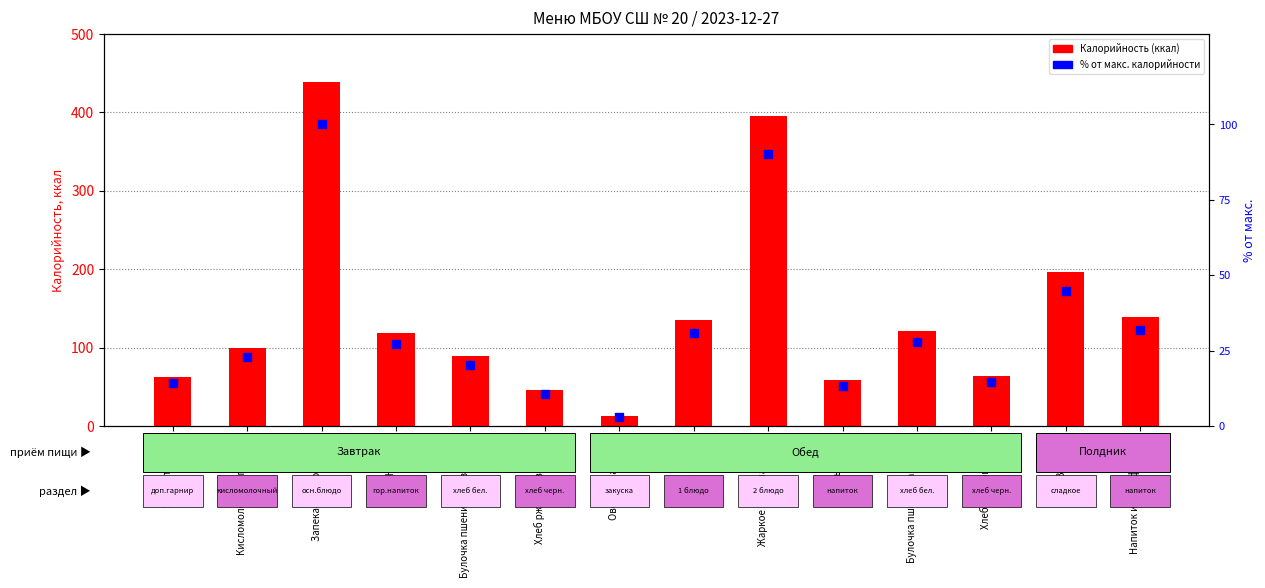

Which series reaches the minimum Y coordinate?

Процент от макс. калорийности